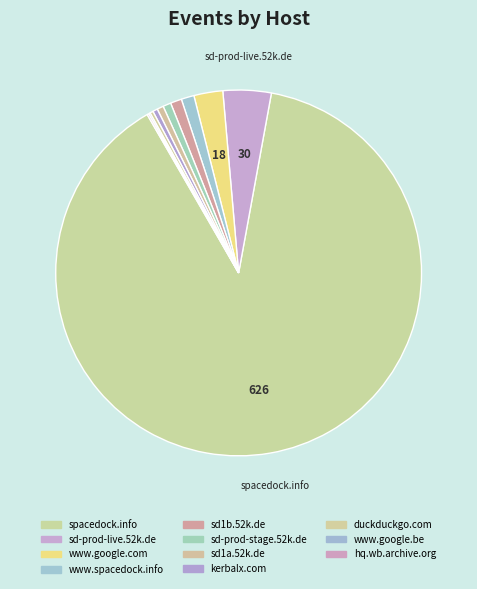

How many slices are in this pie chart?

11